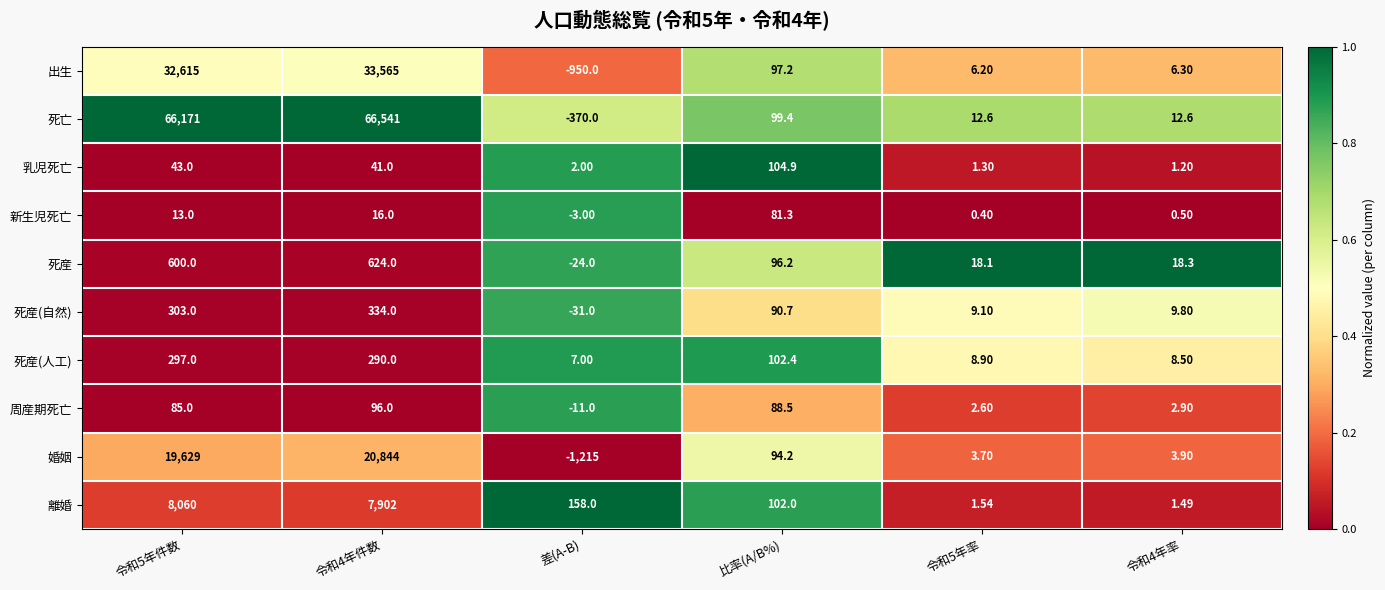

Which series has the largest total across all categories?

死亡